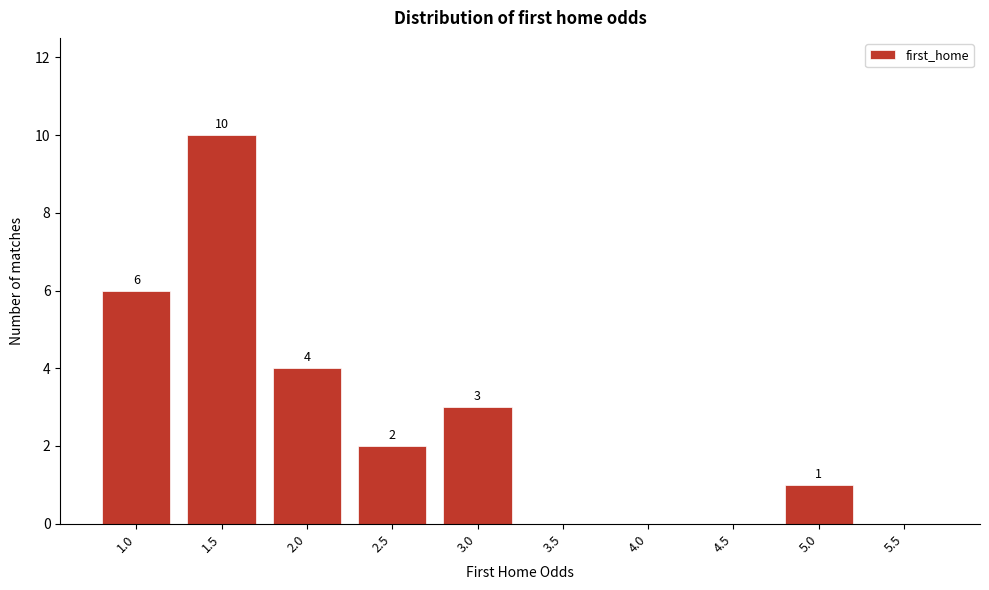

Reading left to right, list all the values displayed in this chart.

1.0=6	1.5=10	2.0=4	2.5=2	3.0=3	3.5=0	4.0=0	4.5=0	5.0=1	5.5=0